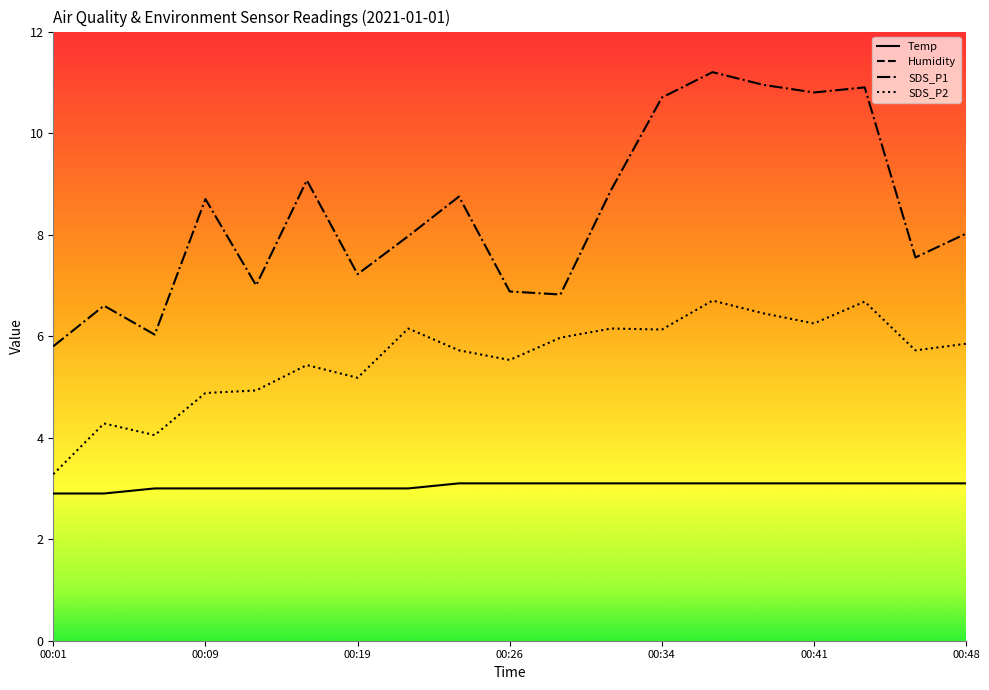

Reading left to right, transcribe all the data shown in this chart.

Temp: 2.9	2.9	3.0	3.0	3.0	3.0	3.0	3.0	3.1	3.1	3.1	3.1	3.1	3.1	3.1	3.1	3.1	3.1	3.1
Humidity: 99.9	99.9	99.9	99.9	99.9	99.9	99.9	99.9	99.9	99.9	99.9	99.9	99.9	99.9	99.9	99.9	99.9	99.9	99.9
SDS_P1: 5.8	6.6	6.0	8.7	7.0	9.1	7.2	8.0	8.8	6.9	6.8	8.9	10.7	11.2	10.9	10.8	10.9	7.5	8.0
SDS_P2: 3.3	4.3	4.0	4.9	4.9	5.4	5.2	6.2	5.7	5.5	6.0	6.2	6.1	6.7	6.5	6.2	6.7	5.7	5.8